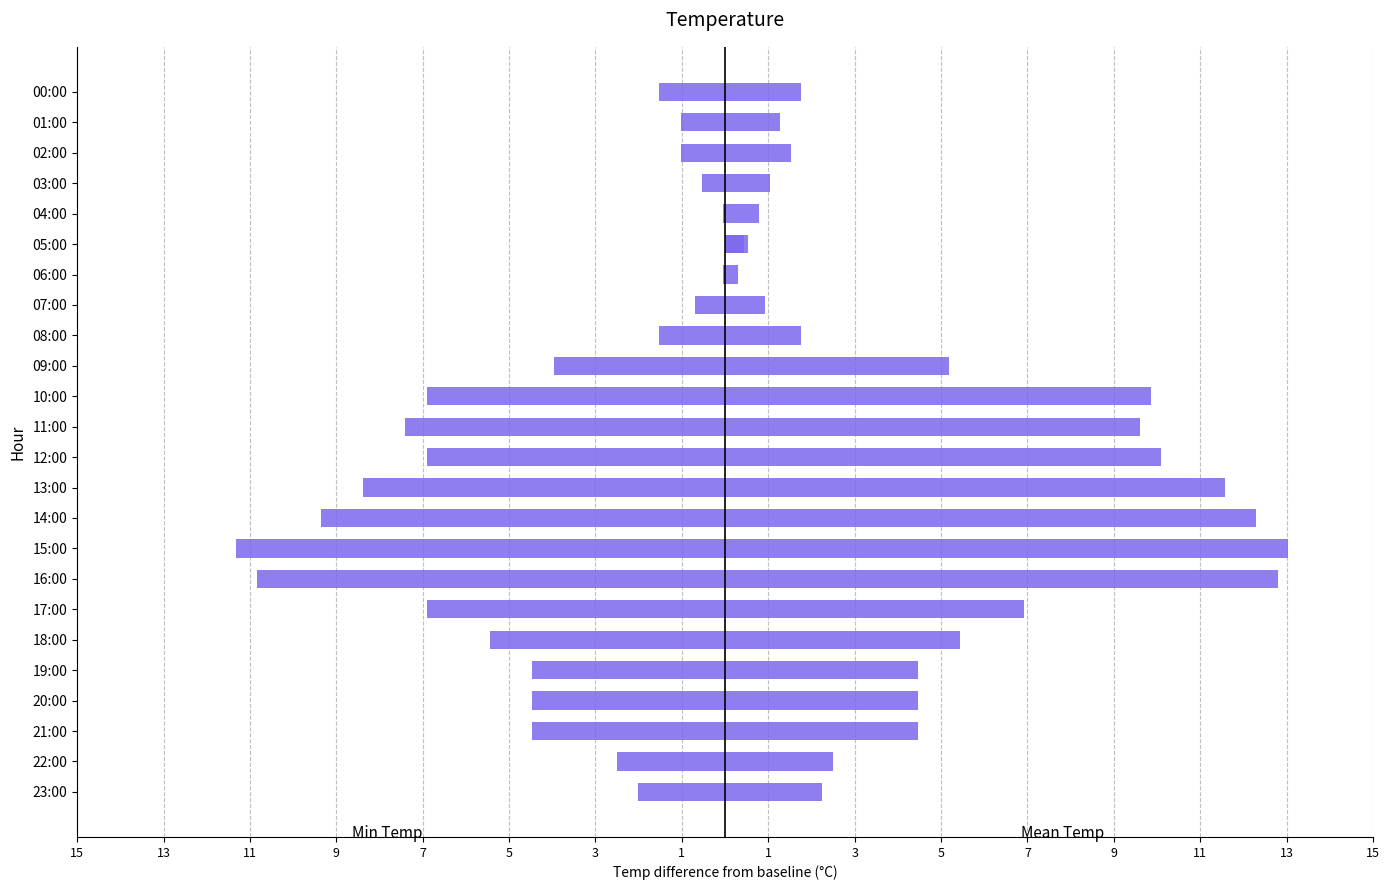

Which series has the widest spread of values?

Mean Temp